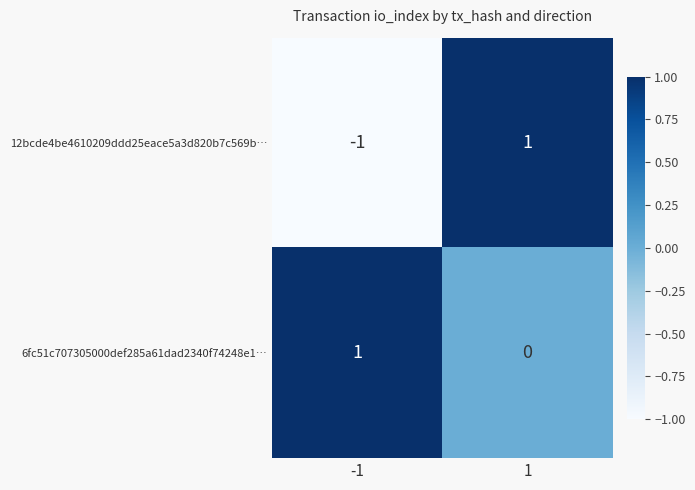

Reading left to right, extract all data points from this chart.

12bcde4be4610209ddd25eace5a3d820b7c569b…: -1=-1	1=1
6fc51c707305000def285a61dad2340f74248e1…: -1=1	1=0